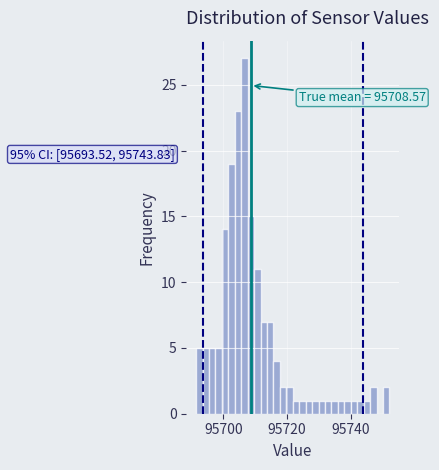

Read against the x-axis, roughly where is the centre of the tallest bar?

95706